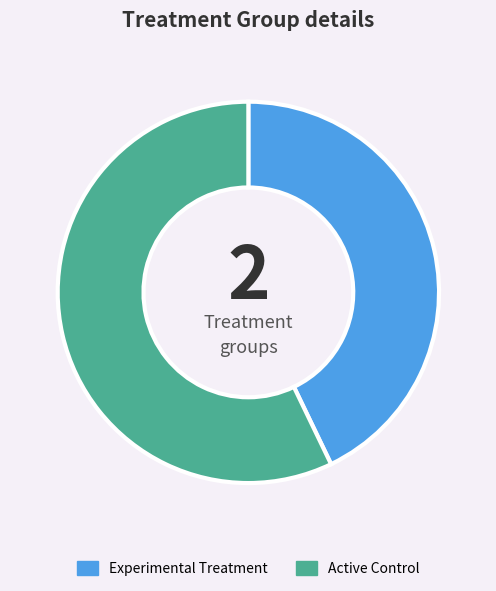

True or false: Active Control accounts for 44% of the total.

False